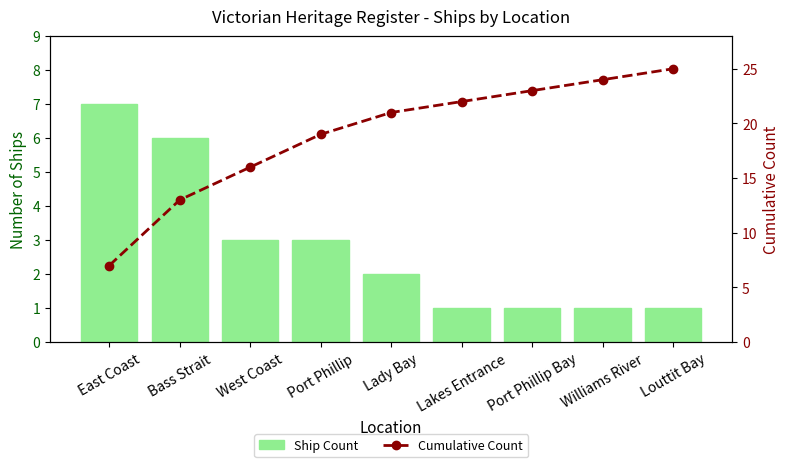

Which series changed the most between Lakes Entrance and Port Phillip Bay?

Cumulative Count